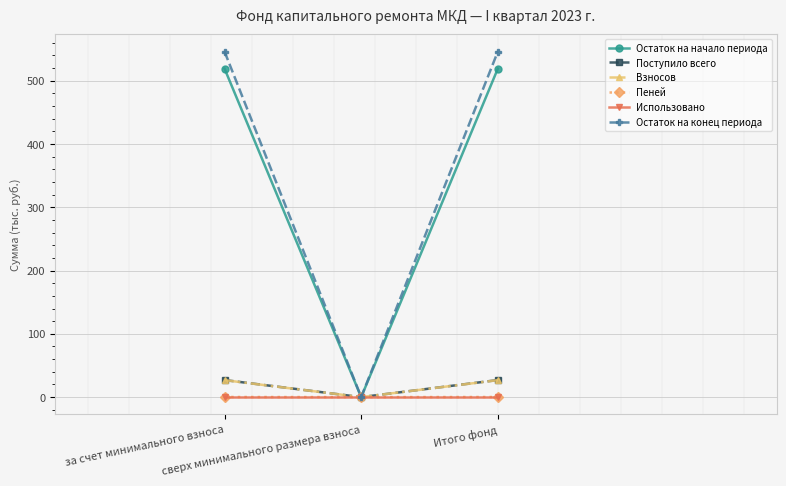

Which series has the largest range (max minus min)?

Остаток на конец периода